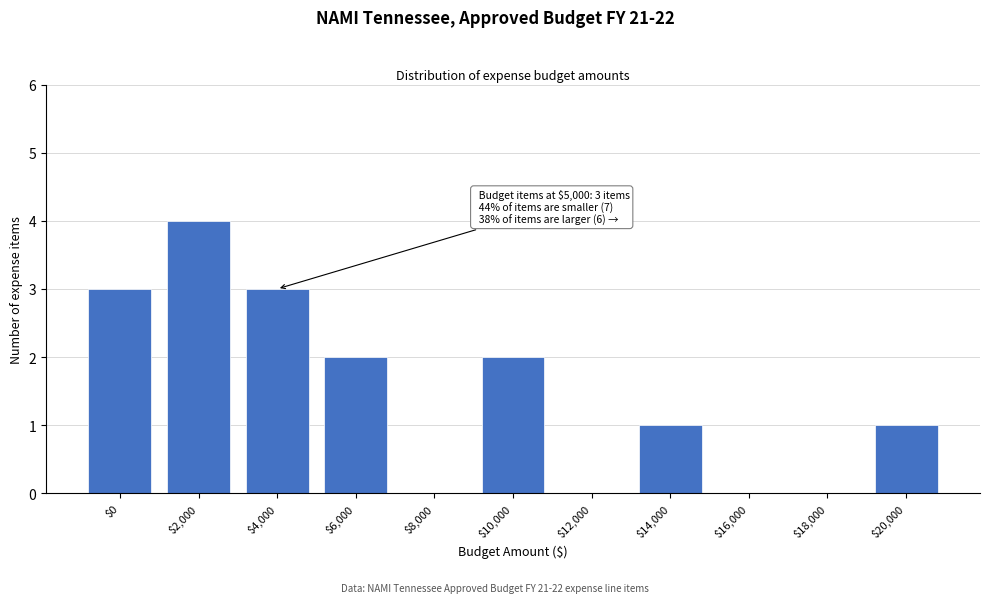

True or false: the data shows 1 at $2,000.

False